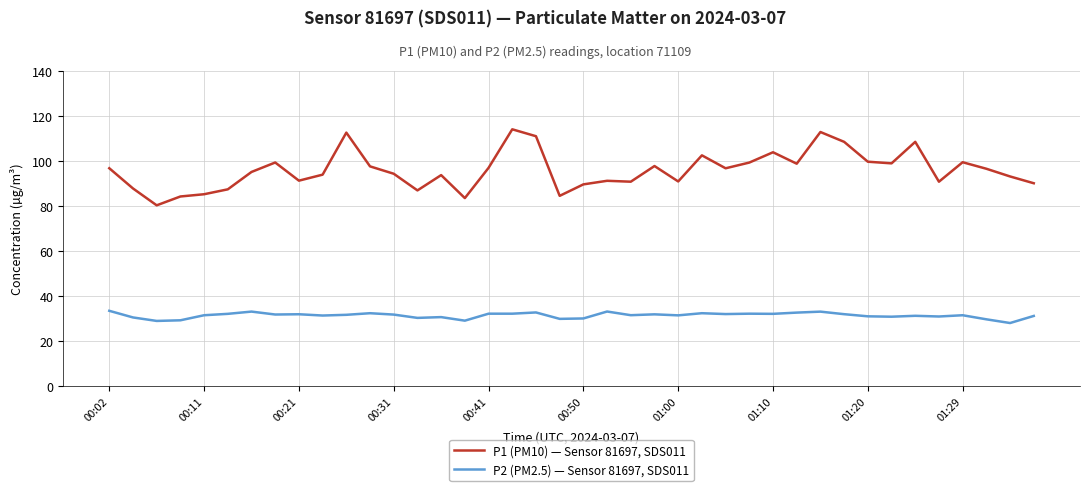

Which series has the largest range (max minus min)?

P1 (PM10) — Sensor 81697, SDS011